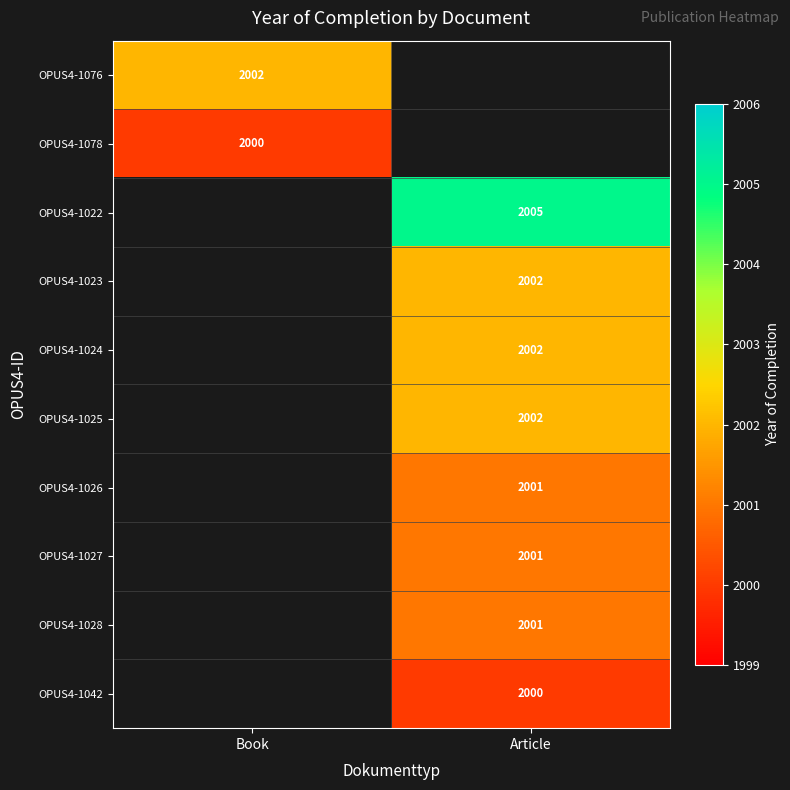

Is it true that OPUS4-1023 equals 807 at Article?

False